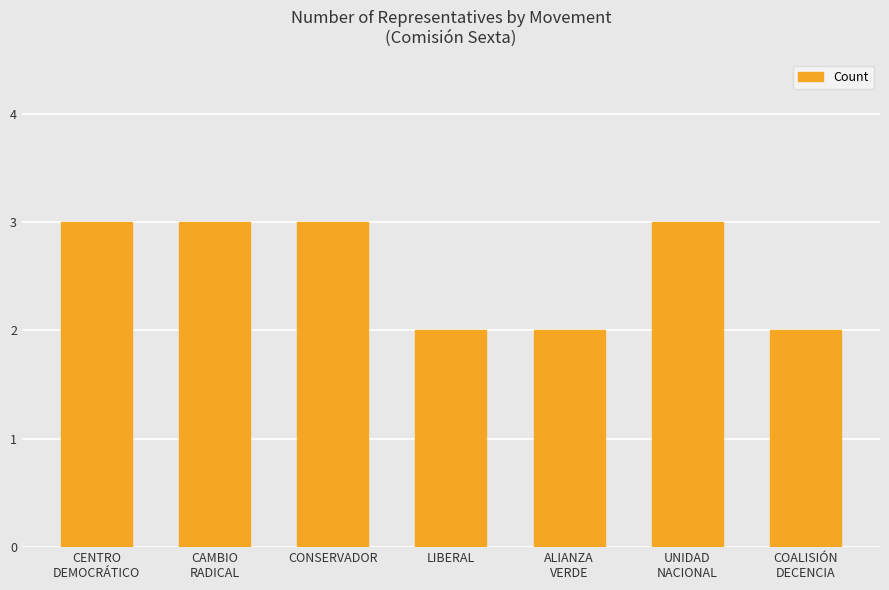

Does the chart contain any negative values?

No